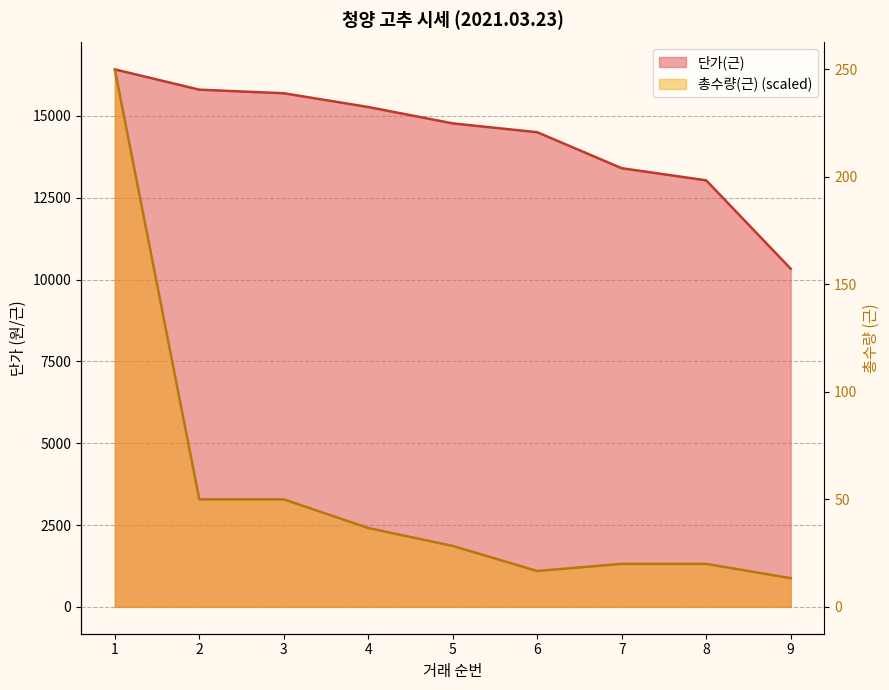

At which label does 총수량(근) reach its minimum?

9